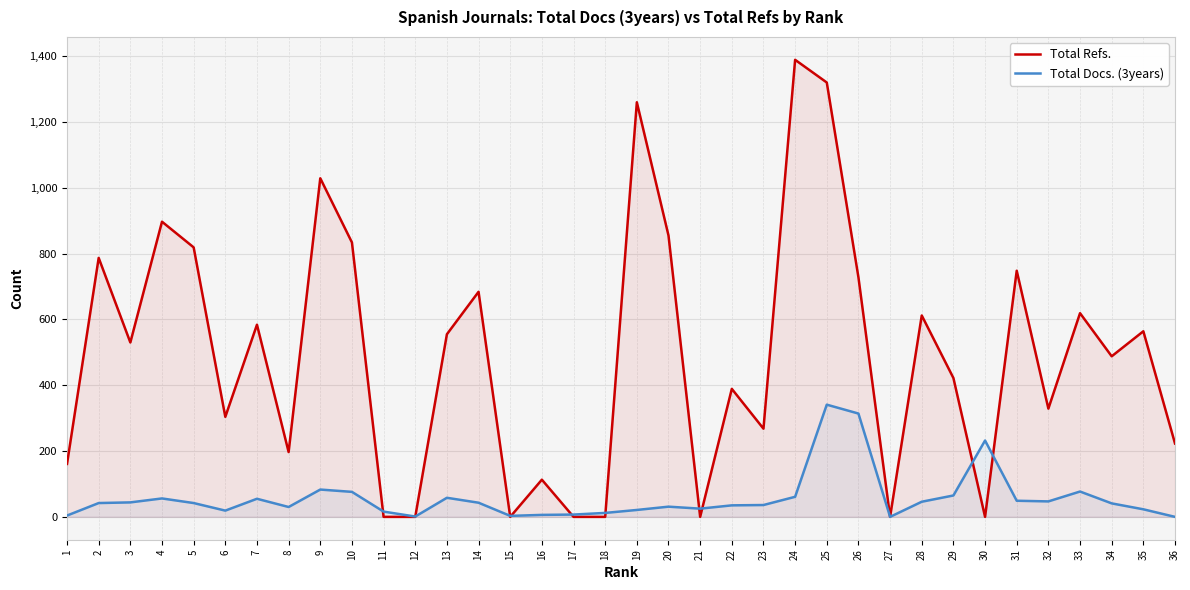

How many lines are shown in the chart?

2